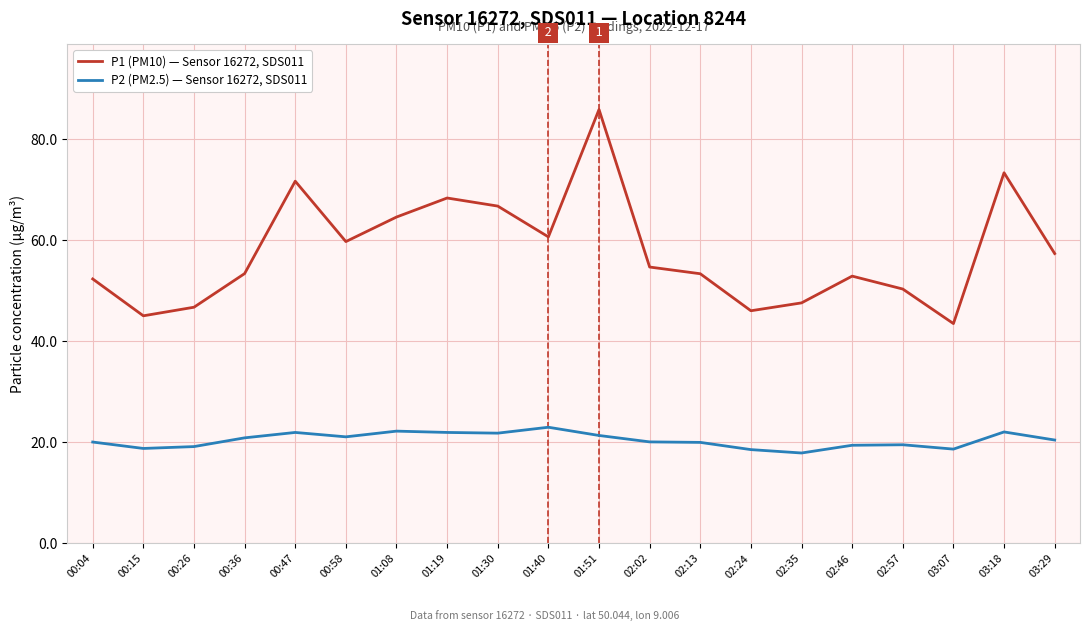

What is the difference between the maximum and second lowest values in the P2 (PM2.5) — Sensor 16272, SDS011 series?

4.4